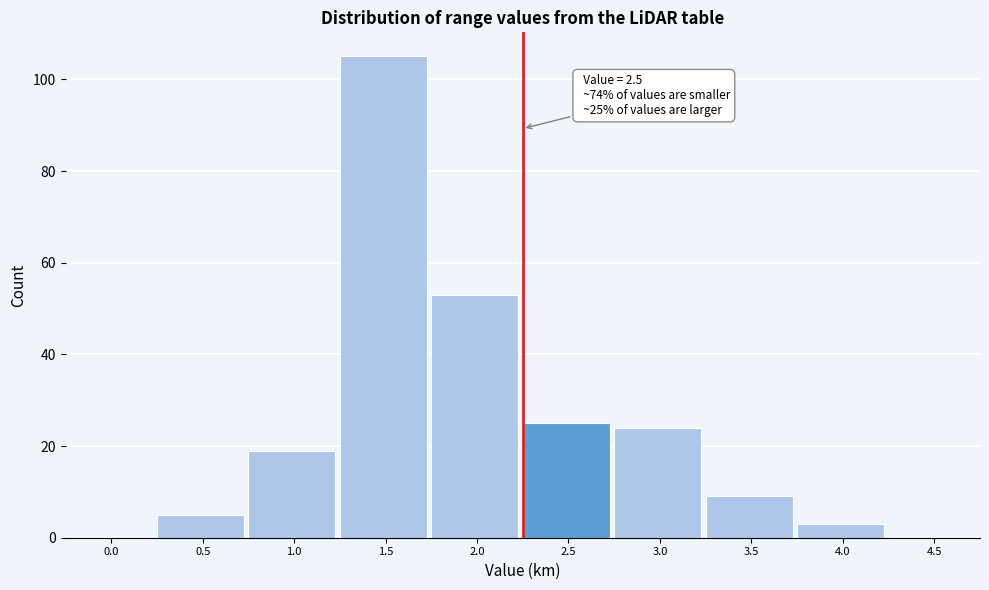

Reading right to left, extract all data points from this chart.

4.5=0	4.0=3	3.5=9	3.0=24	2.5=25	2.0=53	1.5=105	1.0=19	0.5=5	0.0=0